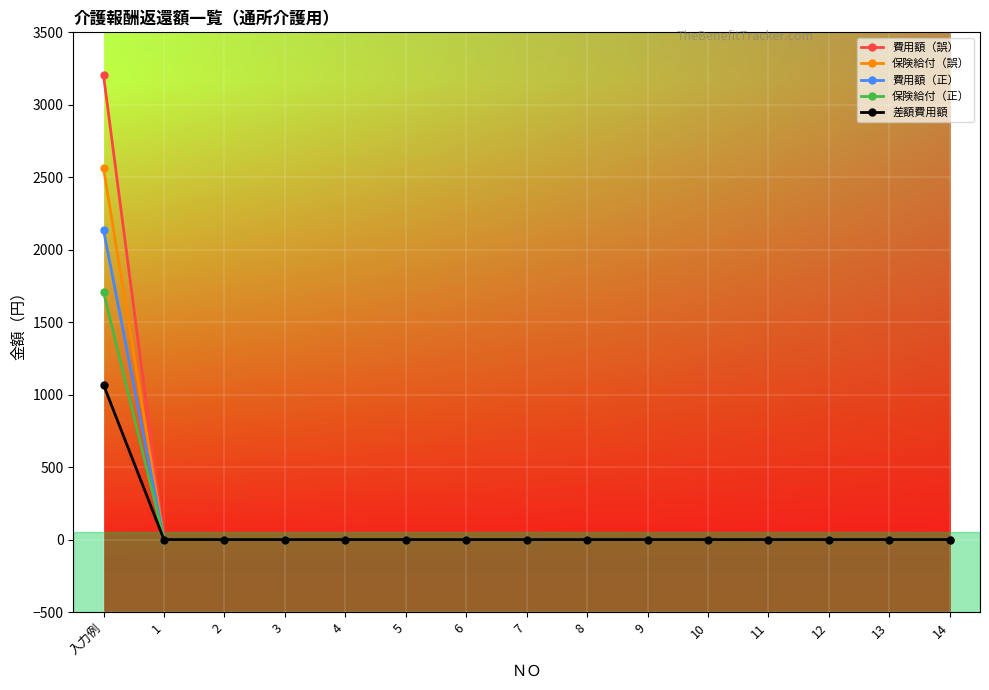

What is the maximum value shown in the chart?

3204